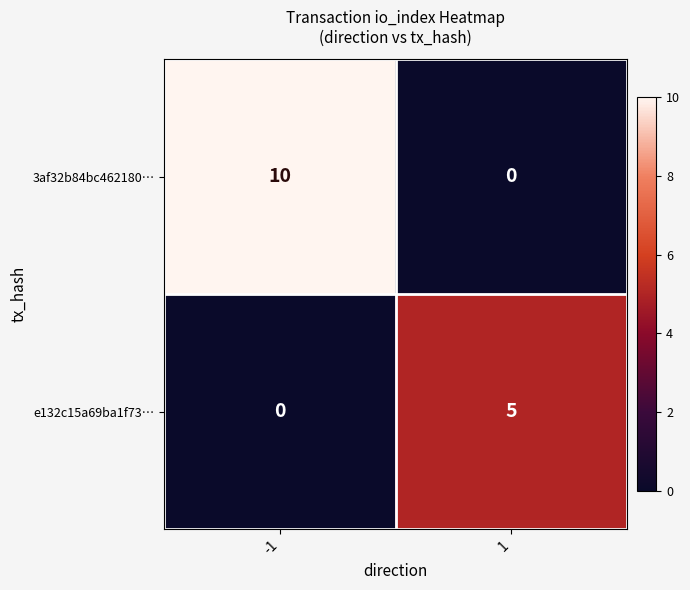

Reading left to right, what are all the values shown in this chart?

3af32b84bc462180…: -1=10	1=0
e132c15a69ba1f73…: -1=0	1=5